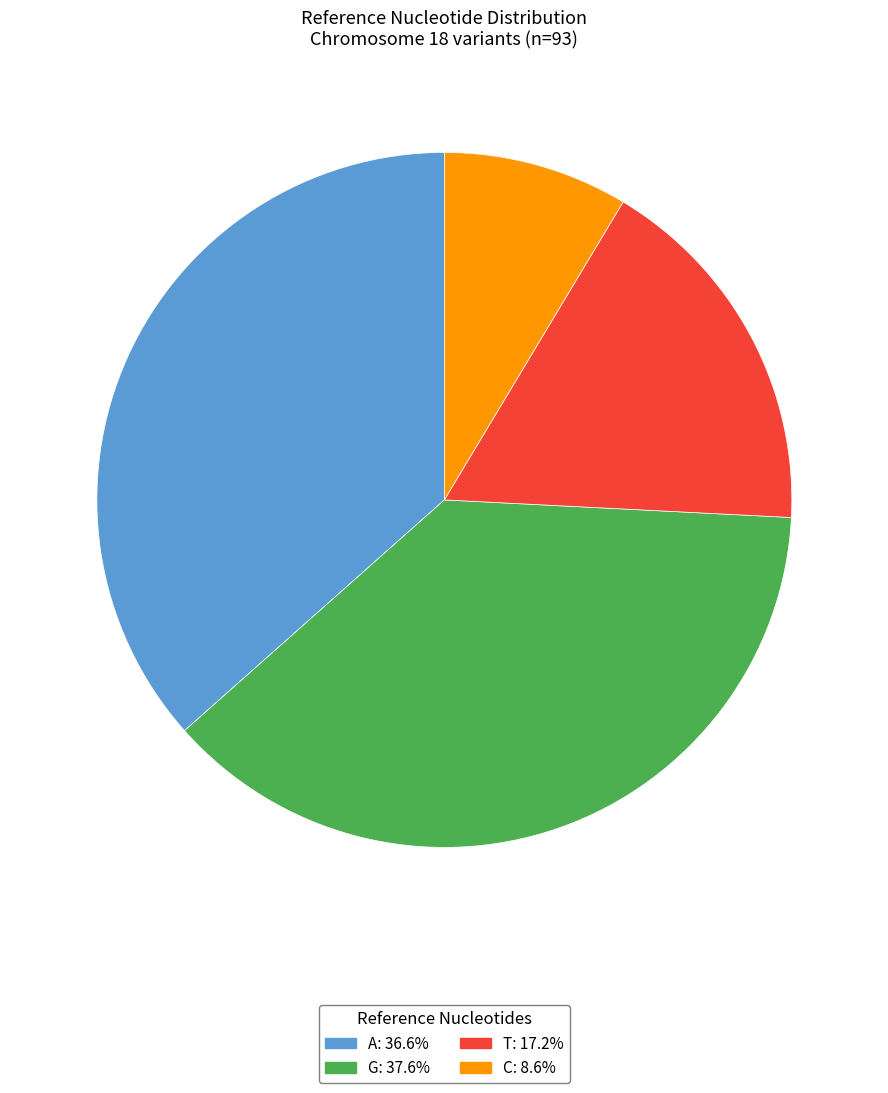

Which slice is the smallest?

C